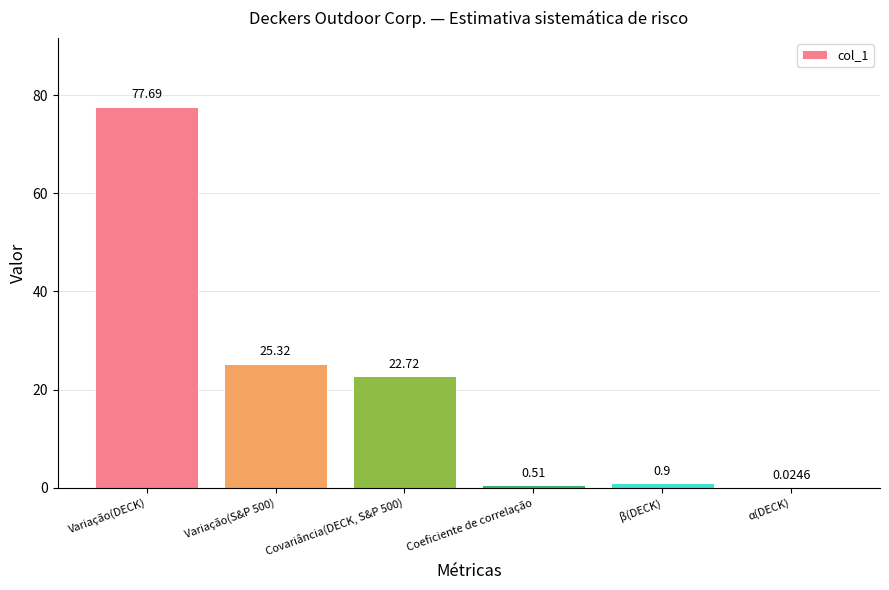

At which category does the chart reach its peak across all series?

Variação(DECK)